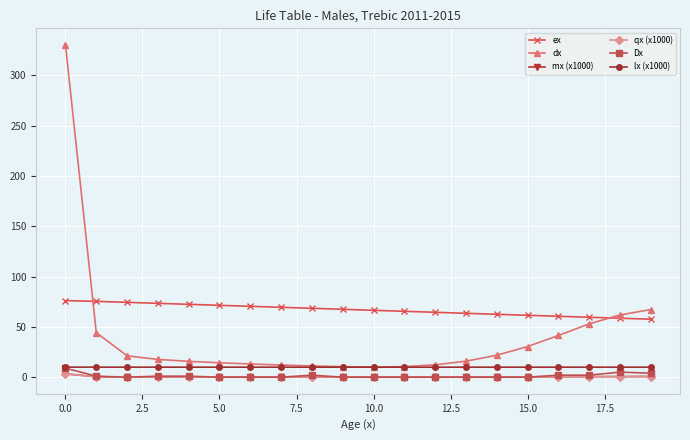

Which series has the largest range (max minus min)?

dx